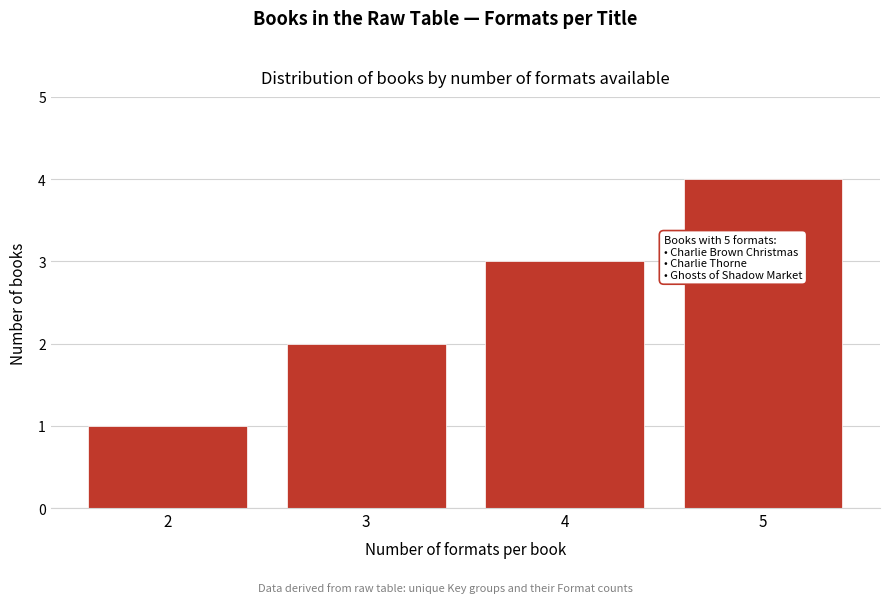

What is the sum of all values?

10